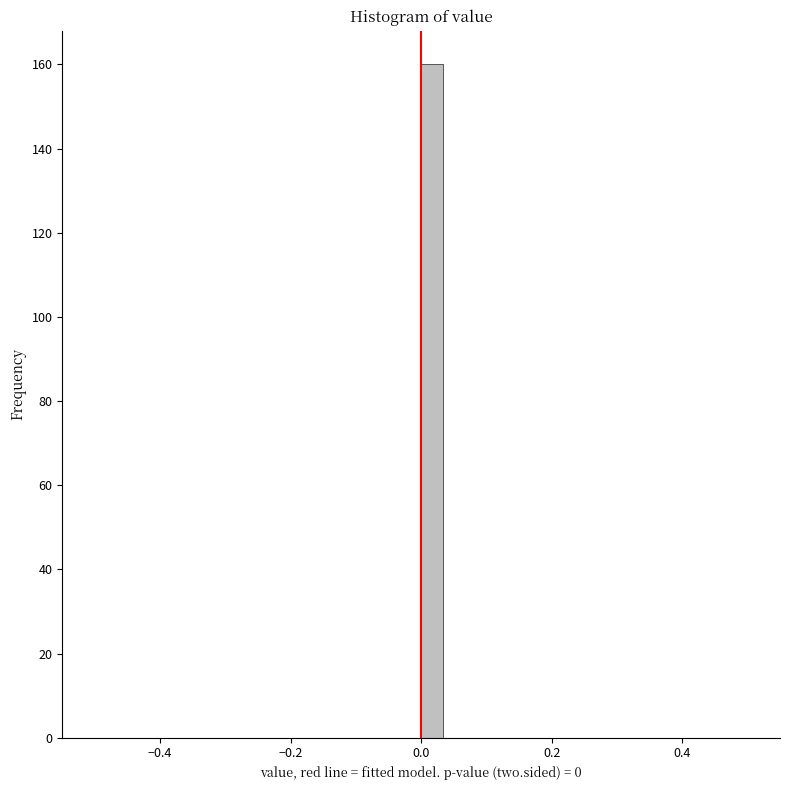

Read against the x-axis, roughly where is the centre of the tallest bar?

0.02